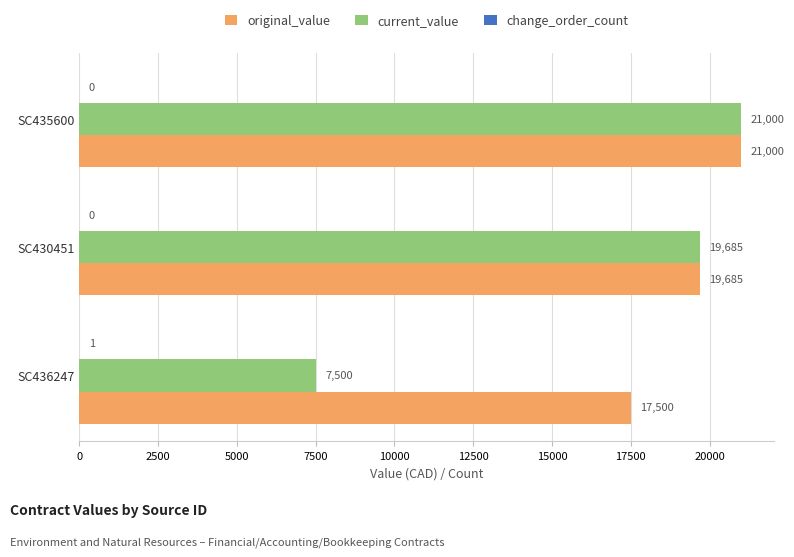

At which label does original_value reach its peak?

SC435600